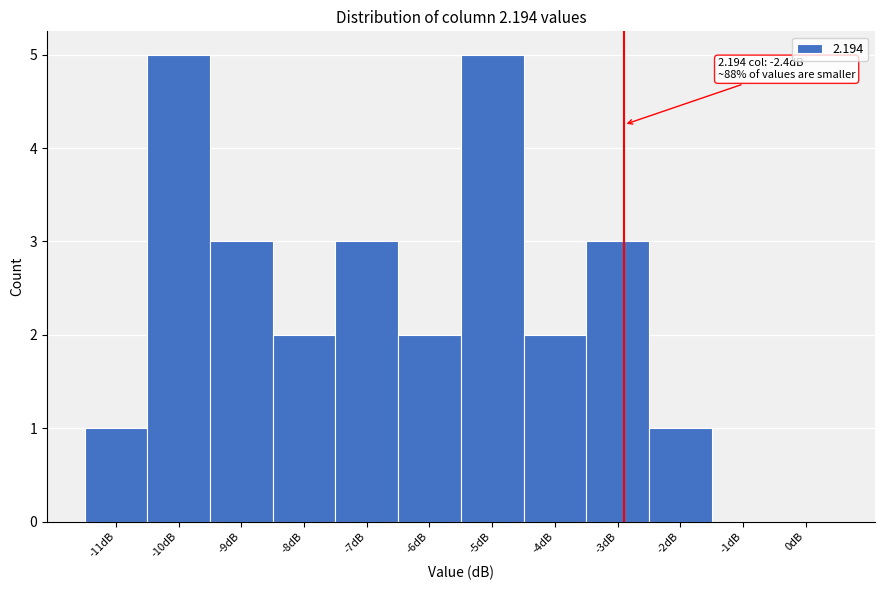

Reading left to right, transcribe all the data shown in this chart.

-11dB=1	-10dB=5	-9dB=3	-8dB=2	-7dB=3	-6dB=2	-5dB=5	-4dB=2	-3dB=3	-2dB=1	-1dB=0	0dB=0